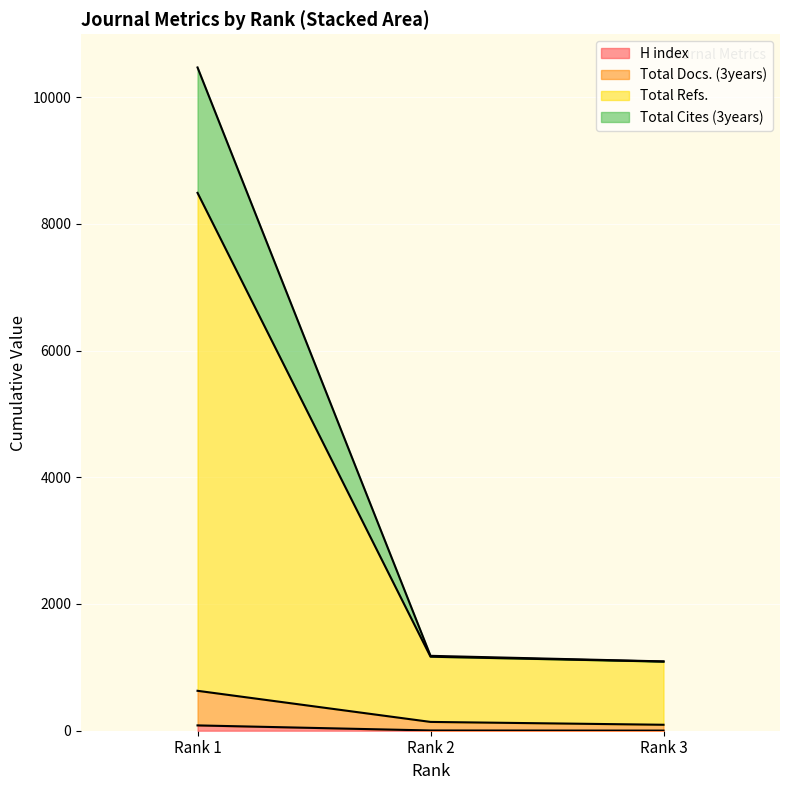

Does the chart display data point markers on the line(s)?

No